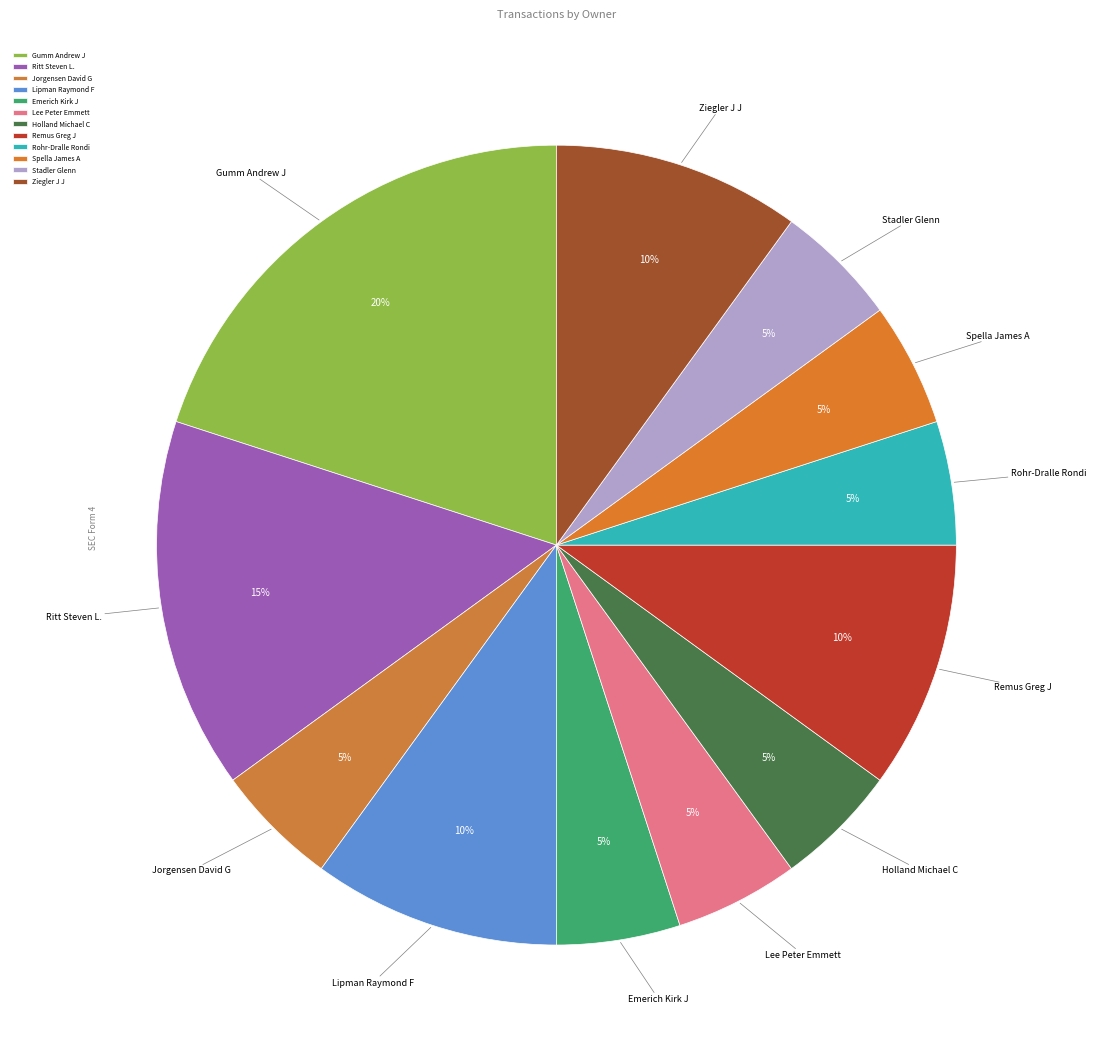

What is the largest slice in the pie chart?

Gumm Andrew J